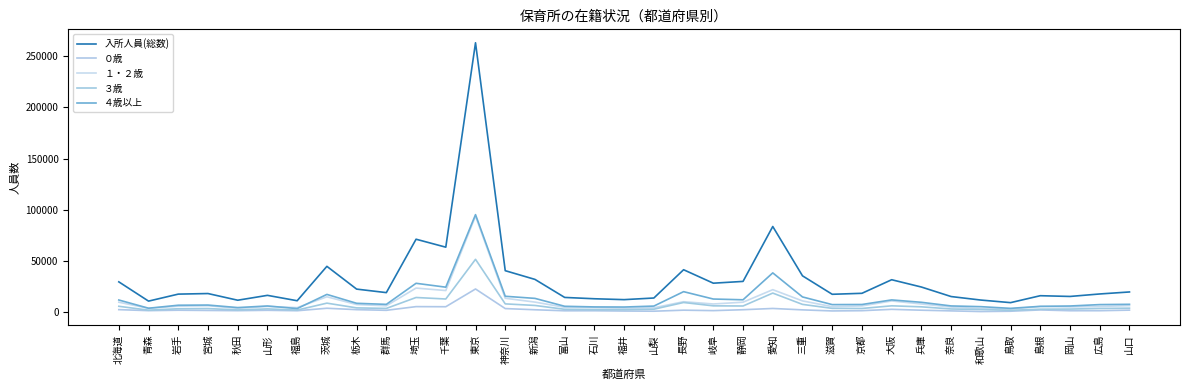

Does the chart display data point markers on the line(s)?

No